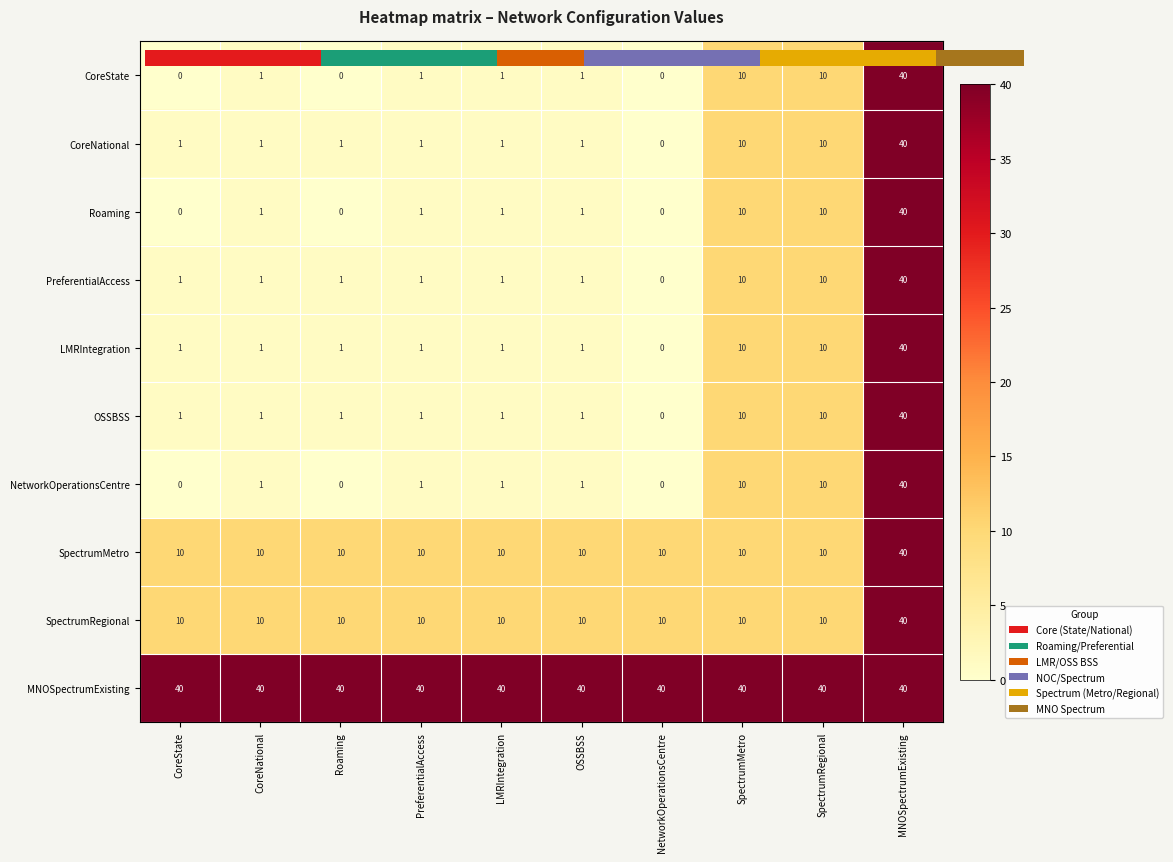

What is the greatest value displayed?

40